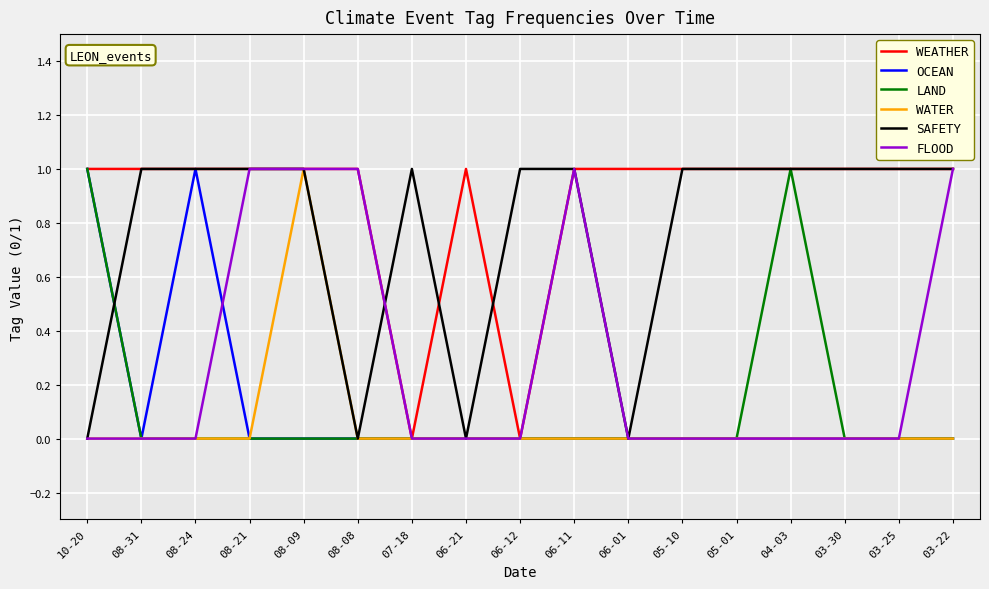

What position from the right is 05-10?

6